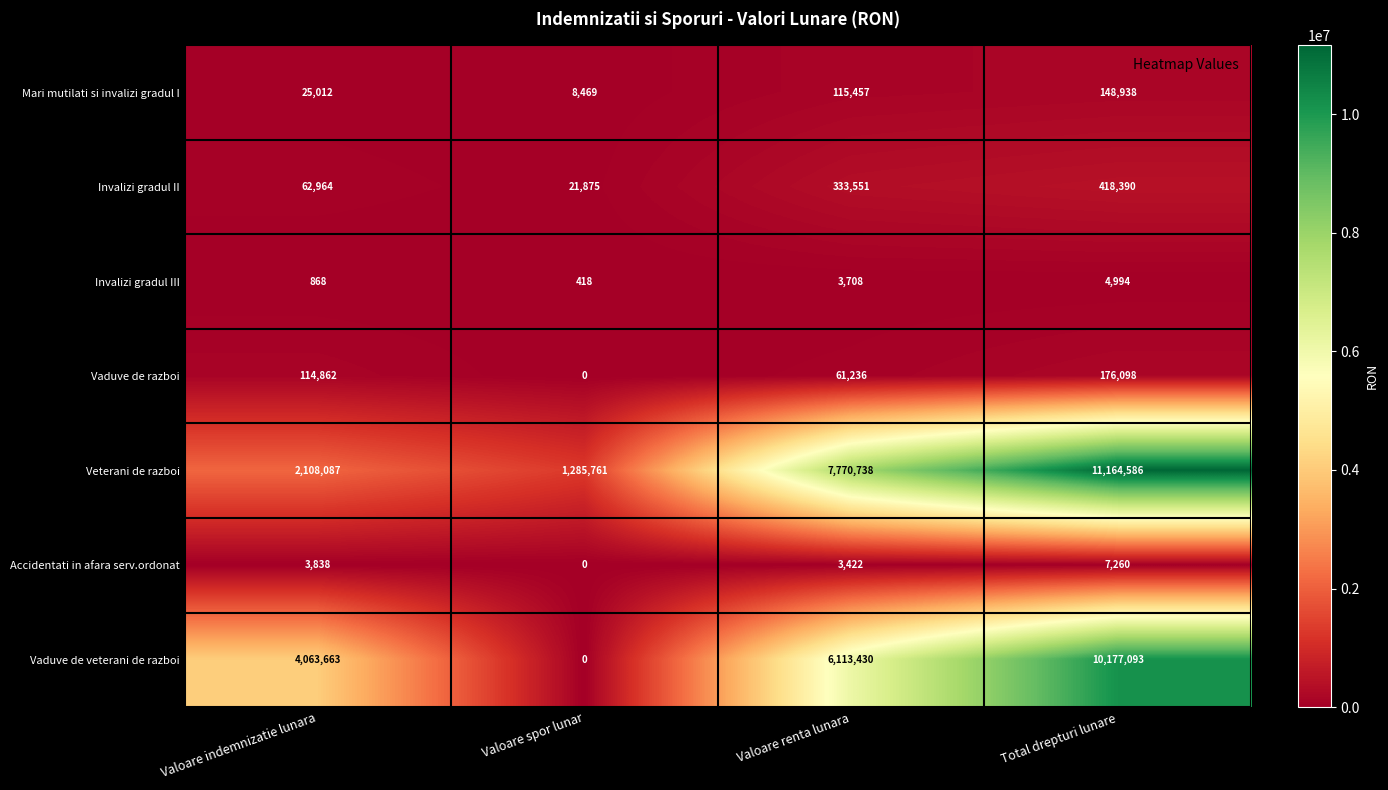

Which series has the largest total across all categories?

Veterani de razboi